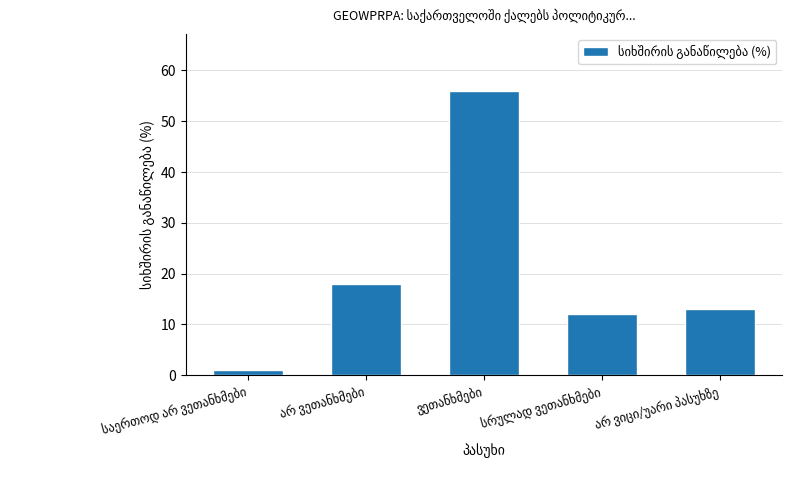

Does the chart contain any negative values?

No